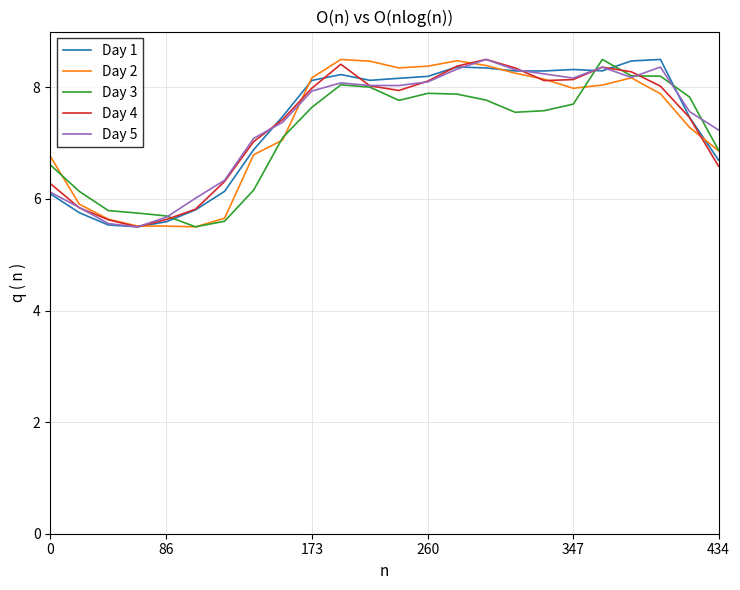

How many lines are shown in the chart?

5